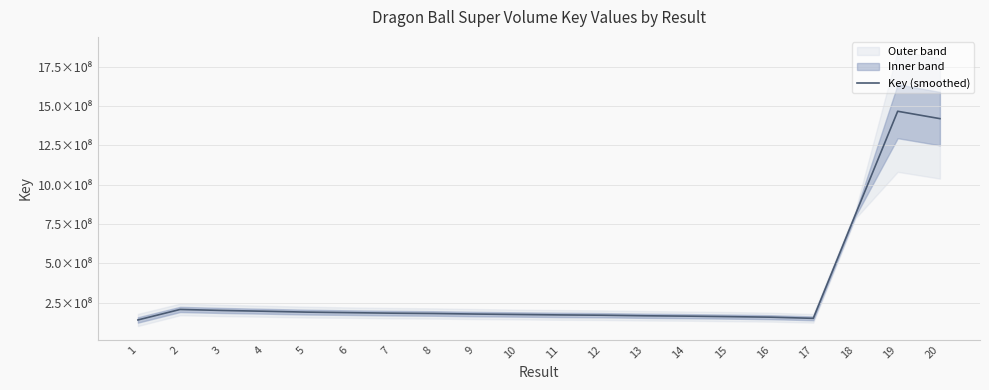

Reading left to right, extract all data points from this chart.

139871027.0	206756644.7	200265523.7	195282834.7	189726936.0	186425975.3	183090572.3	181064543.3	177437562.0	174709125.3	171961394.3	170026813.7	166553497.0	164226919.7	161122153.3	157518985.0	150189564.3	811336348.3	1467253759.3	1420353798.3